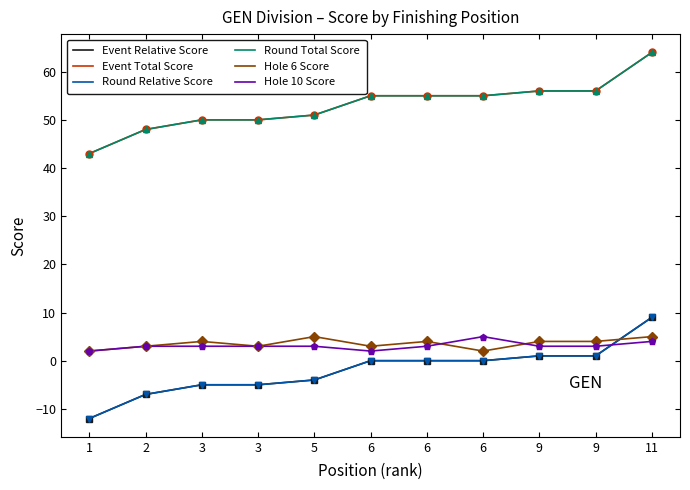

What is the greatest value displayed?

64